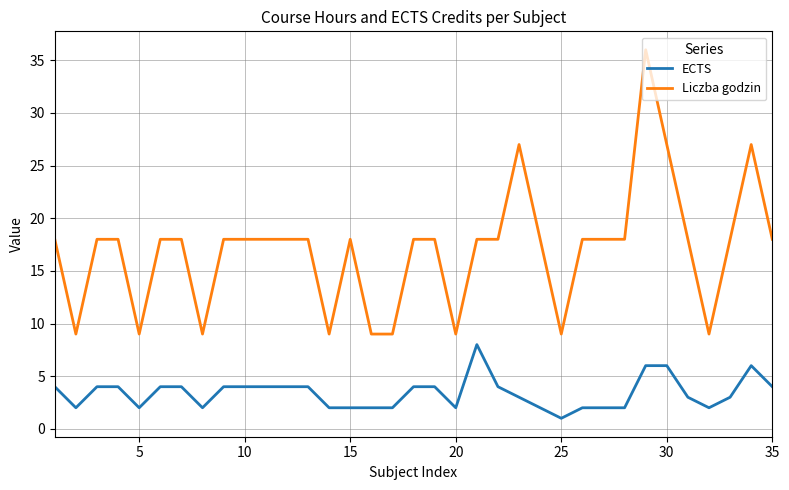

Which series has the largest total across all categories?

Liczba godzin